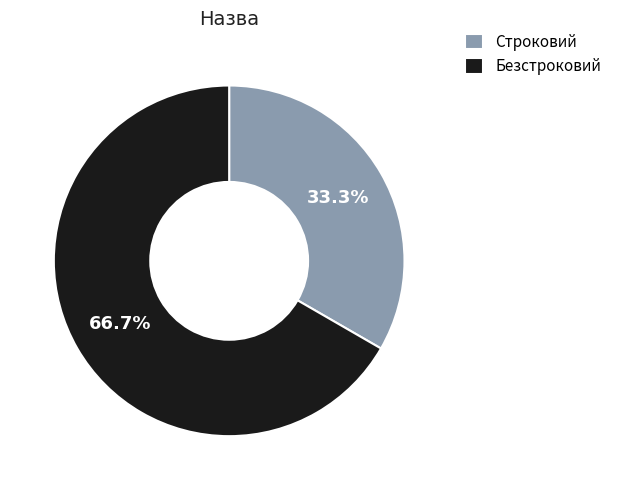

Do Безстроковий and Строковий together represent more than half of the pie?

Yes